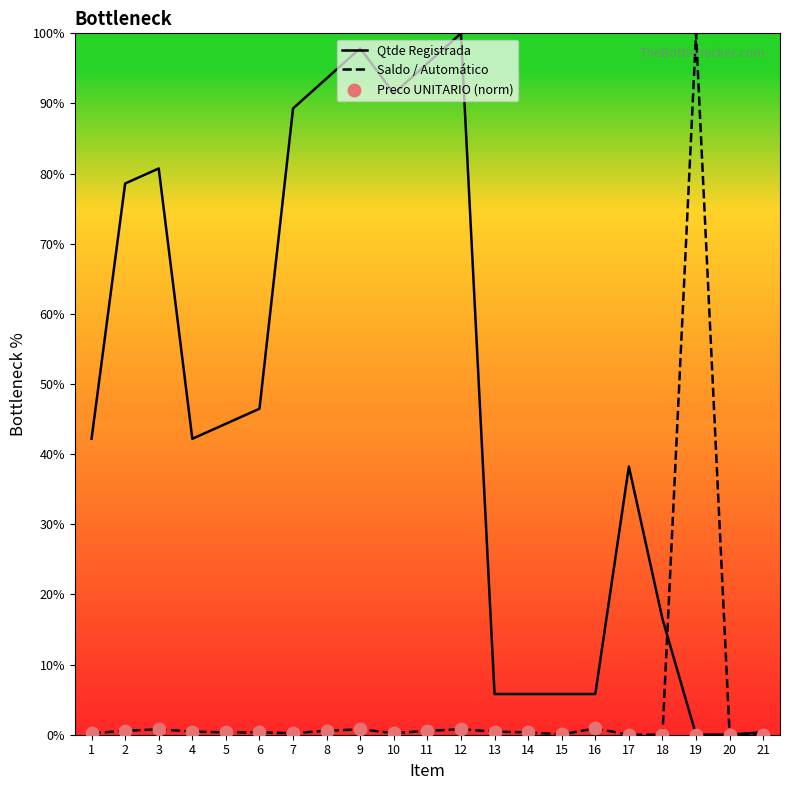

The Qtde Registrada series shows 89.3 at 7. True or false?

True